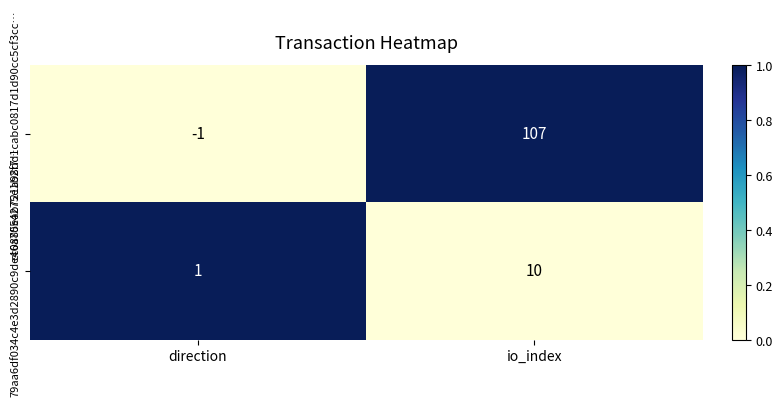

What is the approximate value of cc0885eab721a98dd1cabc0817d1d90cc5cf3cc… at io_index, to the nearest 5?

105